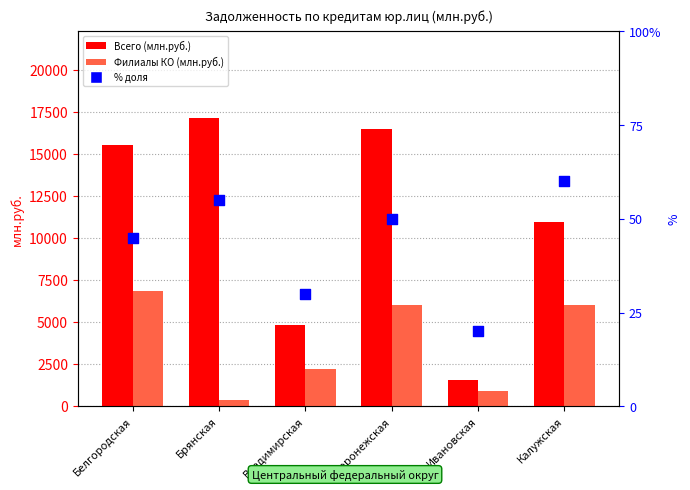

Is the value of Филиалы КО (млн.руб.) at Белгородская greater than the value of % доля филиалов at Белгородская?

Yes